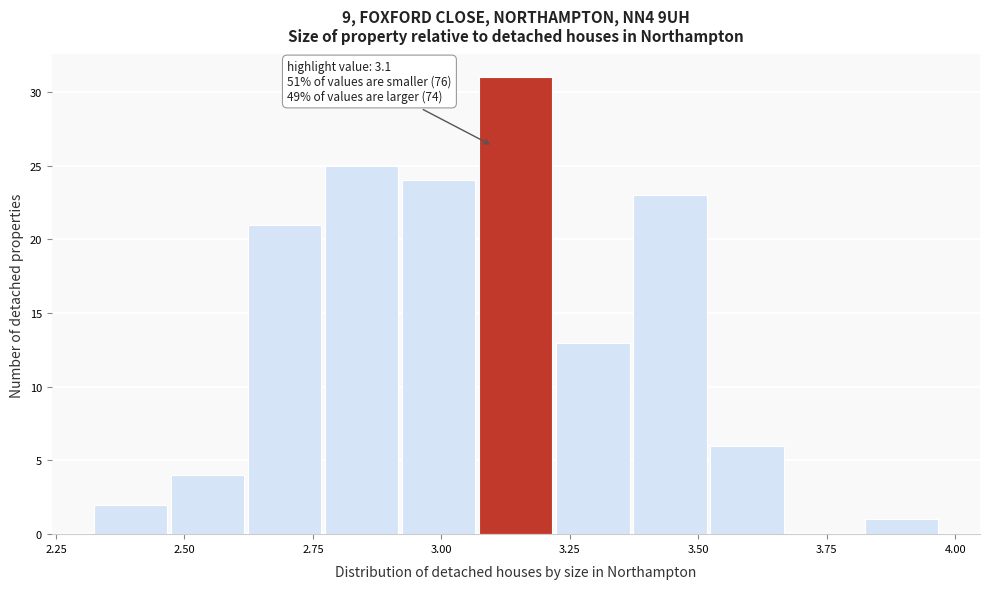

Read against the x-axis, roughly where is the centre of the tallest bar?

3.15